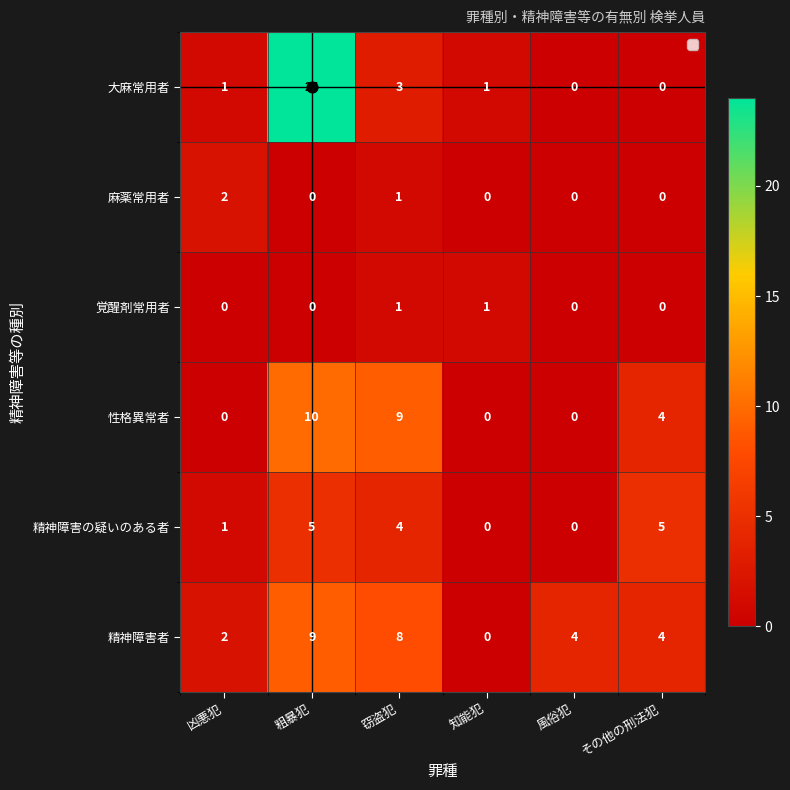

What is the difference between the maximum and minimum values in the 性格異常者 series?

10